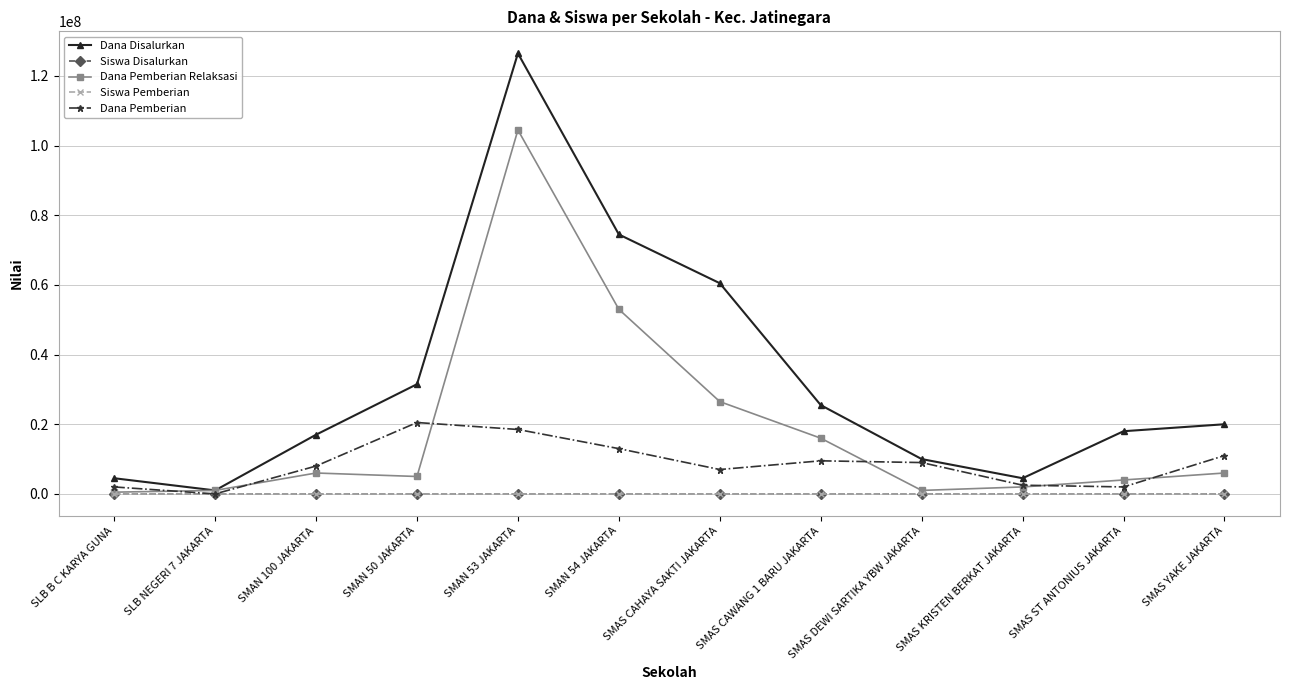

What is the total value across all series at SMAS CAWANG 1 BARU JAKARTA?

51000036